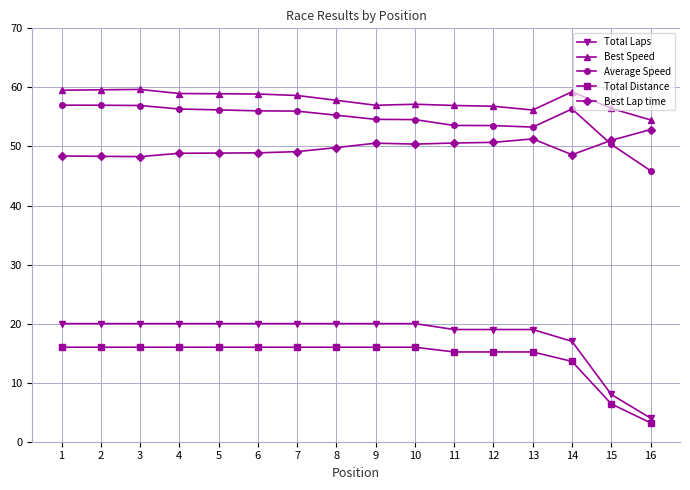

What is the greatest value displayed?

59.7